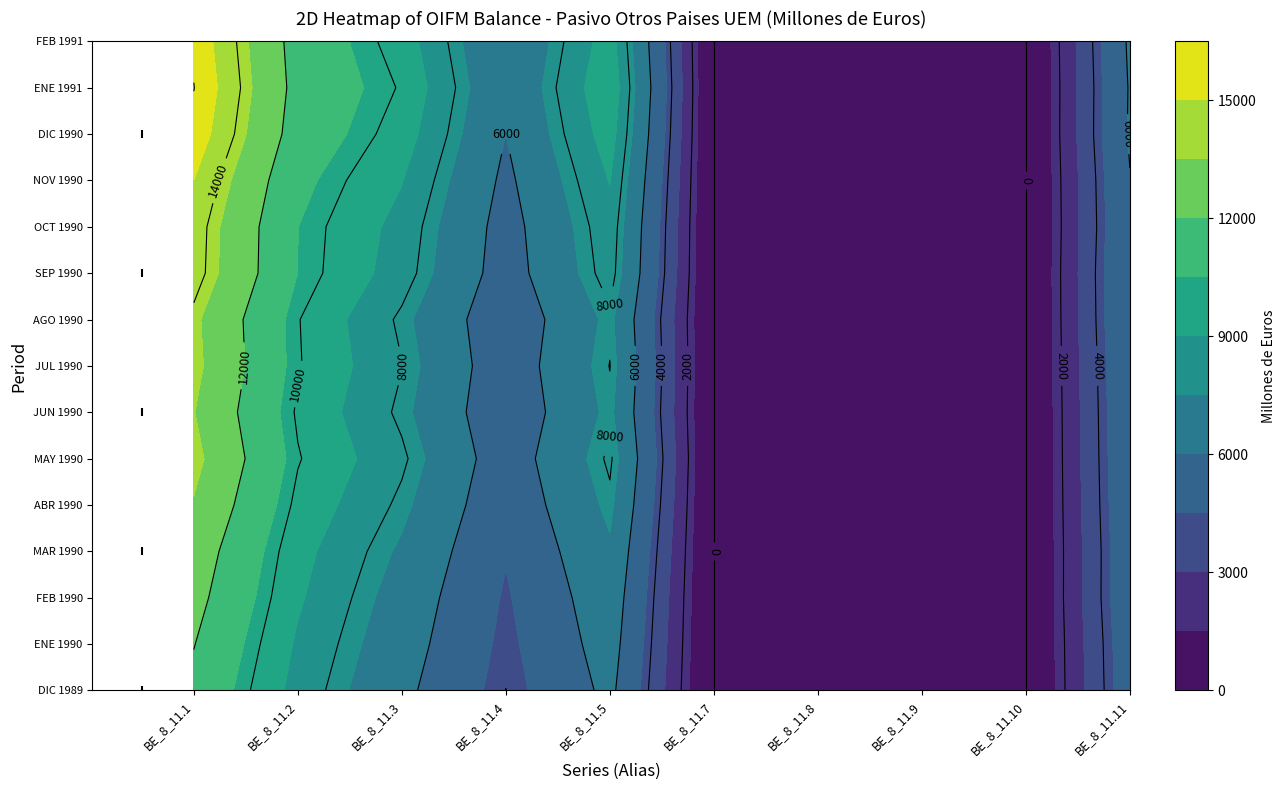

Reading right to left, transcribe all the data shown in this chart.

DIC 1989: BE_8_11.11=5316	BE_8_11.10=0	BE_8_11.9=0	BE_8_11.8=0	BE_8_11.7=0	BE_8_11.5=6357	BE_8_11.4=3992	BE_8_11.3=6357	BE_8_11.2=8595	BE_8_11.1=11673
ENE 1990: BE_8_11.11=5383	BE_8_11.10=0	BE_8_11.9=0	BE_8_11.8=0	BE_8_11.7=0	BE_8_11.5=6660	BE_8_11.4=4182	BE_8_11.3=6660	BE_8_11.2=8844	BE_8_11.1=12044
FEB 1990: BE_8_11.11=5537	BE_8_11.10=0	BE_8_11.9=0	BE_8_11.8=0	BE_8_11.7=0	BE_8_11.5=6936	BE_8_11.4=4355	BE_8_11.3=6936	BE_8_11.2=9150	BE_8_11.1=12473
MAR 1990: BE_8_11.11=5526	BE_8_11.10=0	BE_8_11.9=0	BE_8_11.8=0	BE_8_11.7=0	BE_8_11.5=7312	BE_8_11.4=4591	BE_8_11.3=7312	BE_8_11.2=9377	BE_8_11.1=12838
ABR 1990: BE_8_11.11=5626	BE_8_11.10=0	BE_8_11.9=0	BE_8_11.8=0	BE_8_11.7=0	BE_8_11.5=7785	BE_8_11.4=4888	BE_8_11.3=7785	BE_8_11.2=9761	BE_8_11.1=13411
MAY 1990: BE_8_11.11=5696	BE_8_11.10=0	BE_8_11.9=0	BE_8_11.8=0	BE_8_11.7=0	BE_8_11.5=8183	BE_8_11.4=5138	BE_8_11.3=8183	BE_8_11.2=10071	BE_8_11.1=13879
JUN 1990: BE_8_11.11=5745	BE_8_11.10=0	BE_8_11.9=0	BE_8_11.8=0	BE_8_11.7=0	BE_8_11.5=7793	BE_8_11.4=4893	BE_8_11.3=7793	BE_8_11.2=9869	BE_8_11.1=13538
JUL 1990: BE_8_11.11=5823	BE_8_11.10=0	BE_8_11.9=0	BE_8_11.8=0	BE_8_11.7=0	BE_8_11.5=8026	BE_8_11.4=5040	BE_8_11.3=8026	BE_8_11.2=10083	BE_8_11.1=13849
AGO 1990: BE_8_11.11=5939	BE_8_11.10=0	BE_8_11.9=0	BE_8_11.8=0	BE_8_11.7=0	BE_8_11.5=7814	BE_8_11.4=4907	BE_8_11.3=7814	BE_8_11.2=10050	BE_8_11.1=13753
SEP 1990: BE_8_11.11=5990	BE_8_11.10=0	BE_8_11.9=0	BE_8_11.8=0	BE_8_11.7=0	BE_8_11.5=8446	BE_8_11.4=5303	BE_8_11.3=8446	BE_8_11.2=10491	BE_8_11.1=14436
OCT 1990: BE_8_11.11=5878	BE_8_11.10=0	BE_8_11.9=0	BE_8_11.8=0	BE_8_11.7=0	BE_8_11.5=8626	BE_8_11.4=5416	BE_8_11.3=8626	BE_8_11.2=10511	BE_8_11.1=14504
NOV 1990: BE_8_11.11=5946	BE_8_11.10=0	BE_8_11.9=0	BE_8_11.8=0	BE_8_11.7=0	BE_8_11.5=9048	BE_8_11.4=5681	BE_8_11.3=9048	BE_8_11.2=10835	BE_8_11.1=14994
DIC 1990: BE_8_11.11=6149	BE_8_11.10=0	BE_8_11.9=0	BE_8_11.8=0	BE_8_11.7=0	BE_8_11.5=9561	BE_8_11.4=6003	BE_8_11.3=9561	BE_8_11.2=11334	BE_8_11.1=15710
ENE 1991: BE_8_11.11=6117	BE_8_11.10=0	BE_8_11.9=0	BE_8_11.8=0	BE_8_11.7=0	BE_8_11.5=9907	BE_8_11.4=6221	BE_8_11.3=9907	BE_8_11.2=11523	BE_8_11.1=16024
FEB 1991: BE_8_11.11=6231	BE_8_11.10=0	BE_8_11.9=0	BE_8_11.8=0	BE_8_11.7=0	BE_8_11.5=9570	BE_8_11.4=6009	BE_8_11.3=9570	BE_8_11.2=11410	BE_8_11.1=15802